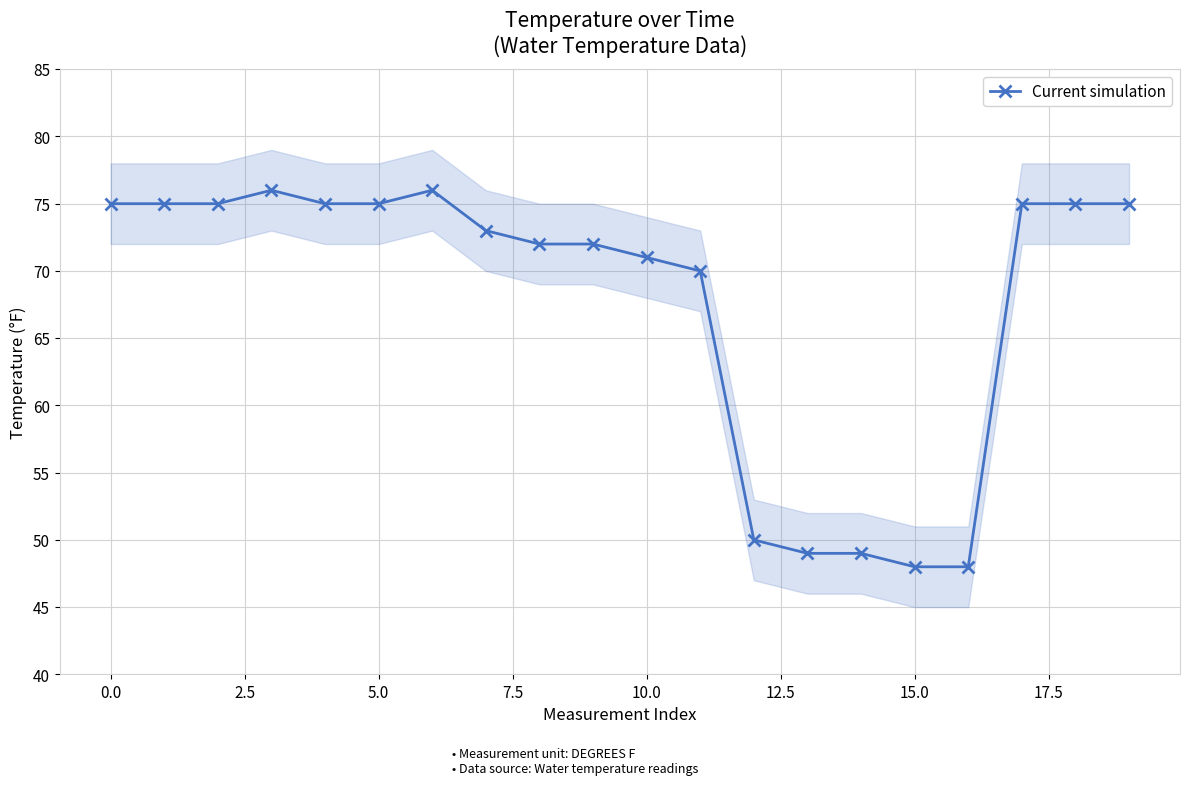

How many values exceed 75?

2